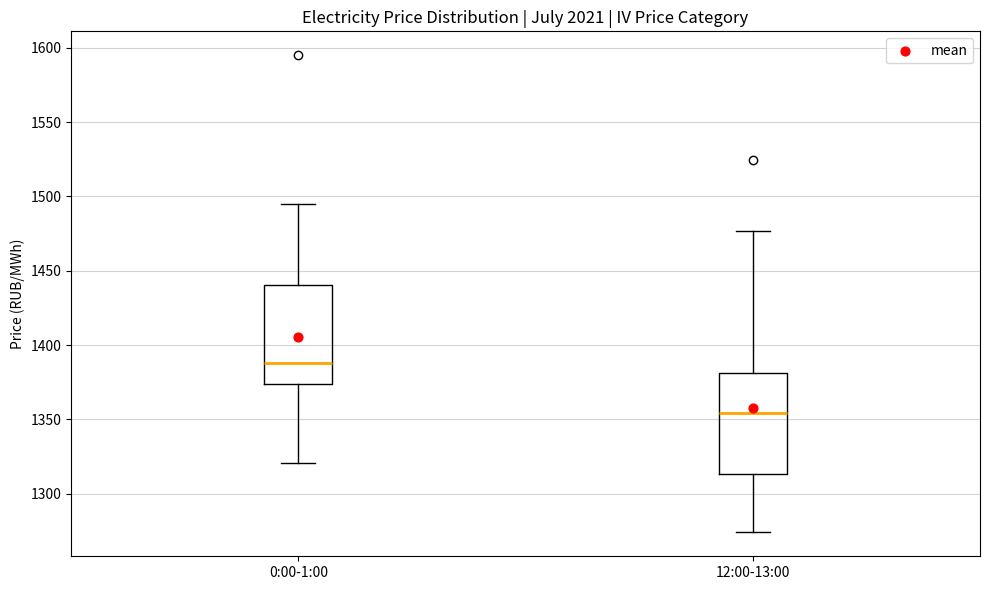

Which box has the lowest median line?

12:00-13:00